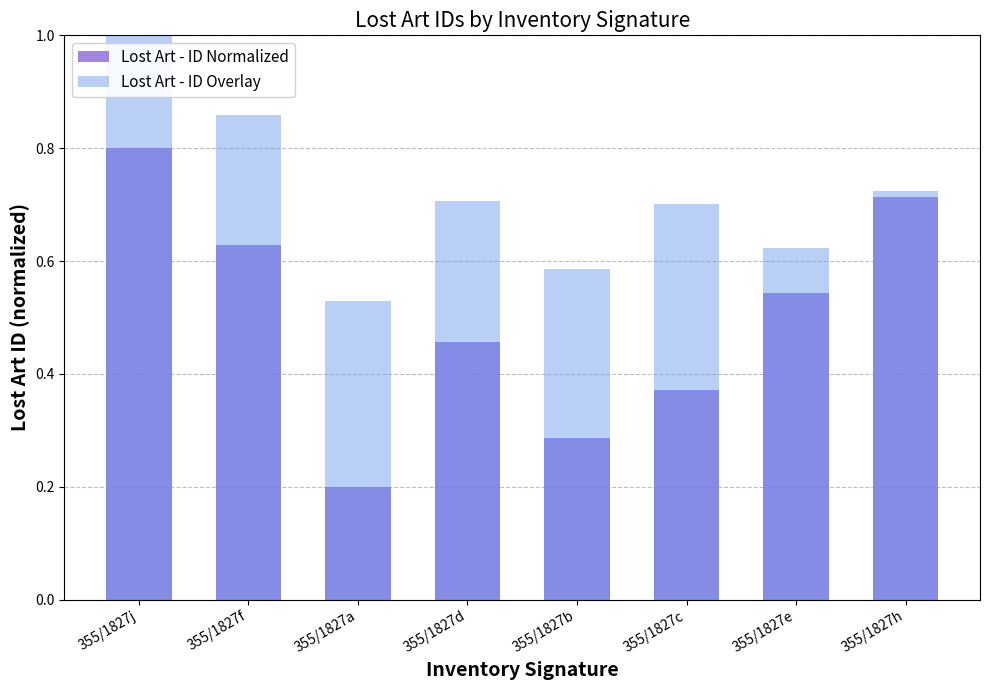

The value of Lost Art - ID Overlay at 355/1827c is 0.7. True or false?

True